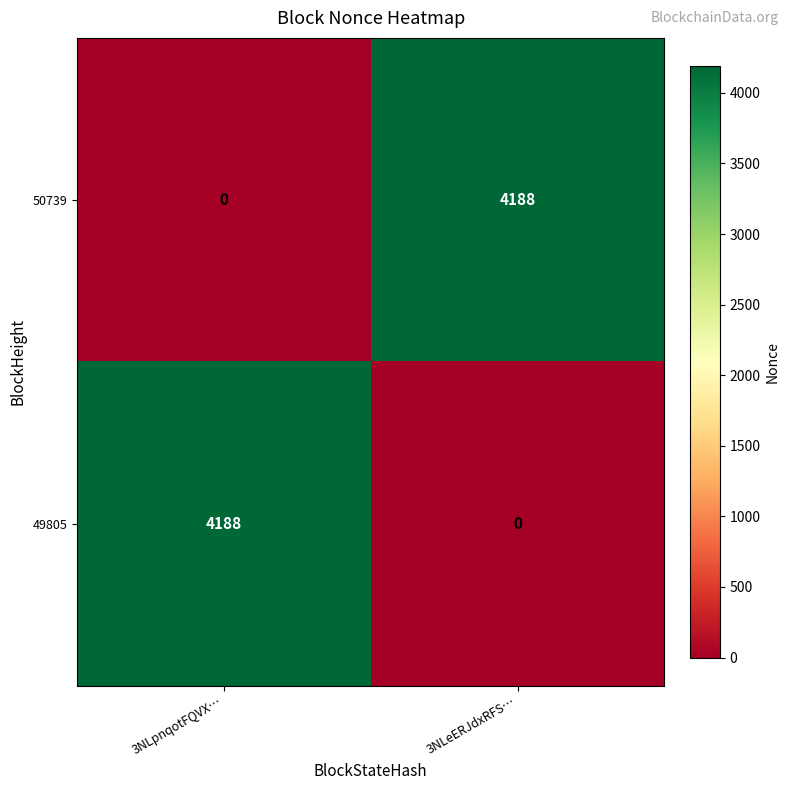

The 50739 series shows -1415 at 3NLpnqotFQVX…. True or false?

False